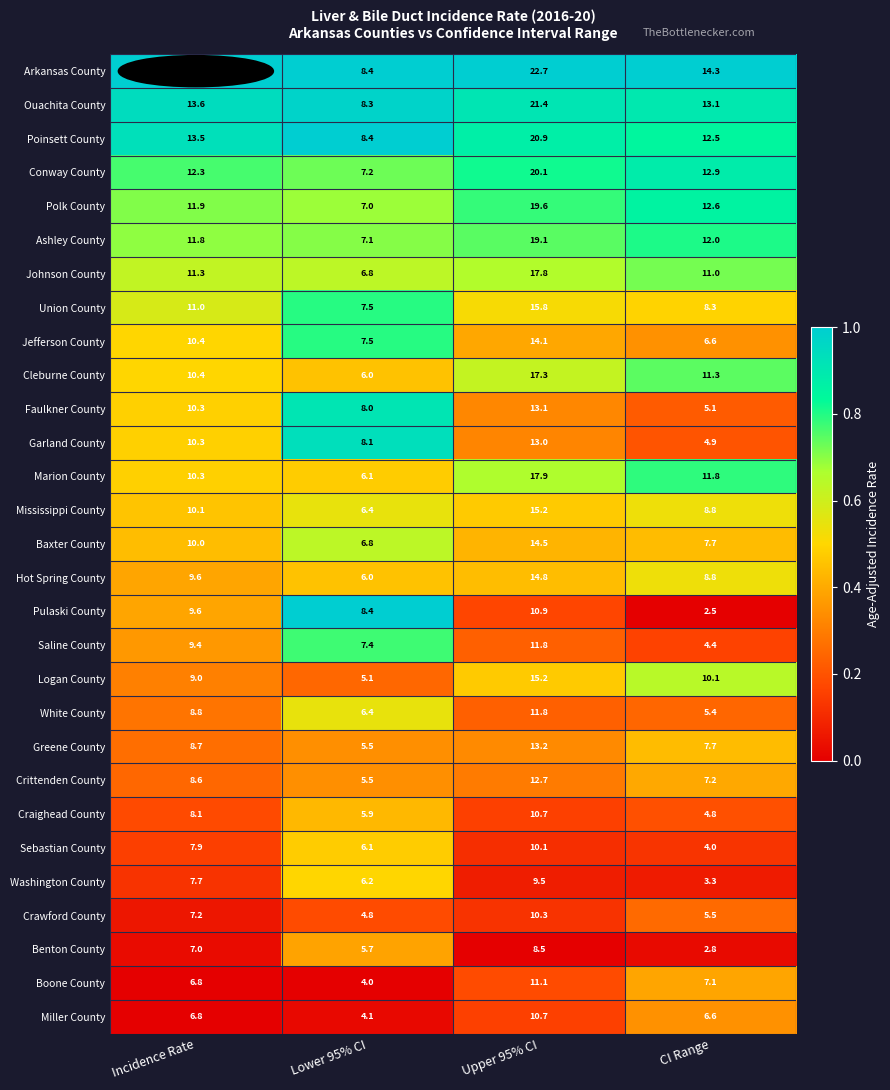

What is the total value across all series at Incidence Rate?

286.4